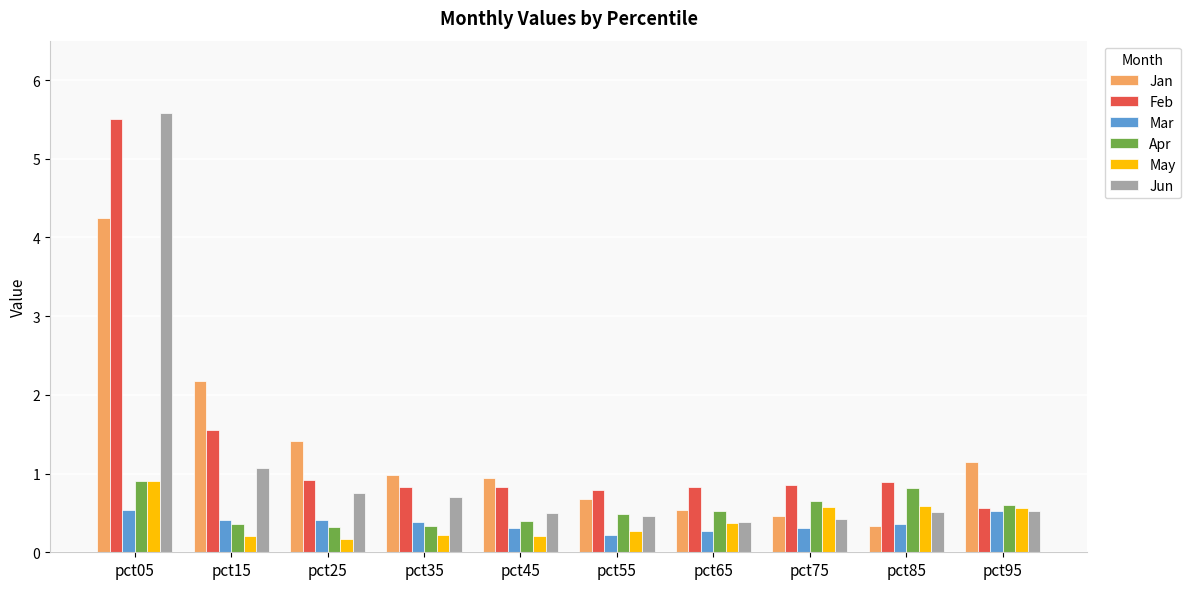

At pct25, list the series in order from largest to smallest.

Jan, Feb, Jun, Mar, Apr, May